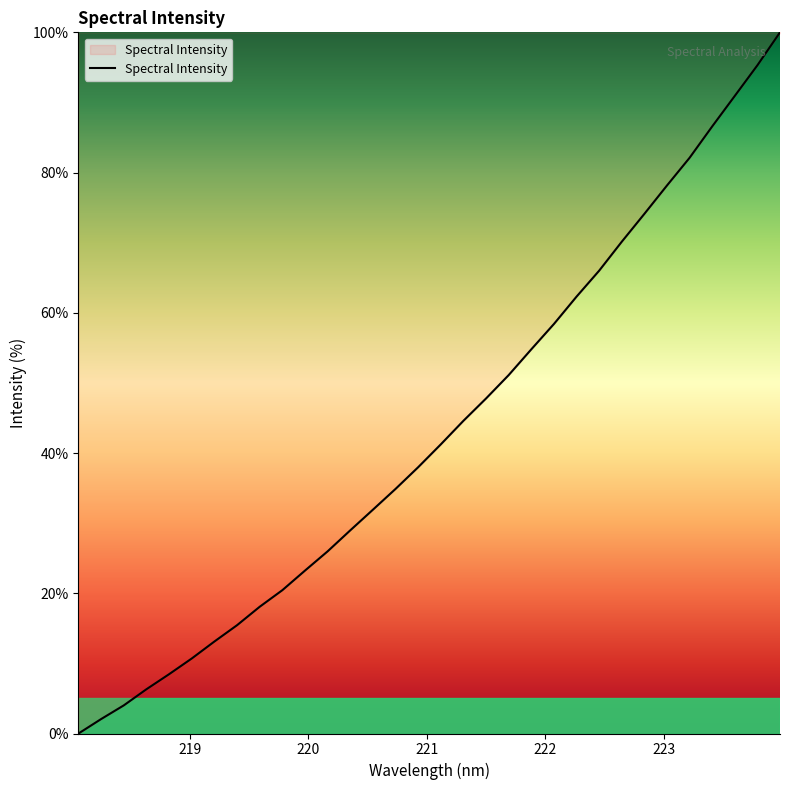

What is the difference between the maximum and minimum values?

100.0